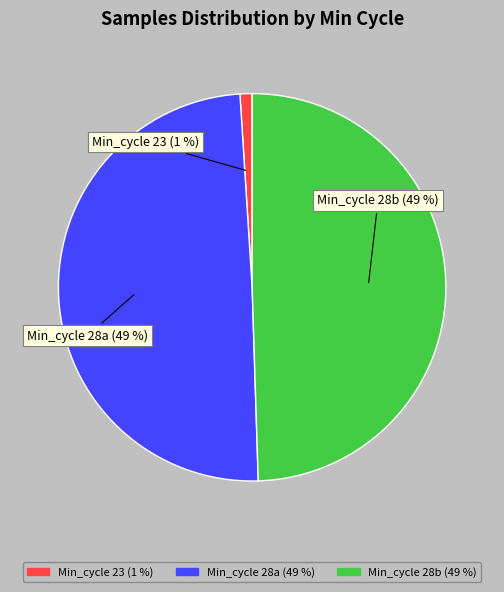

To the nearest percent, what is the average slice percentage?

33%